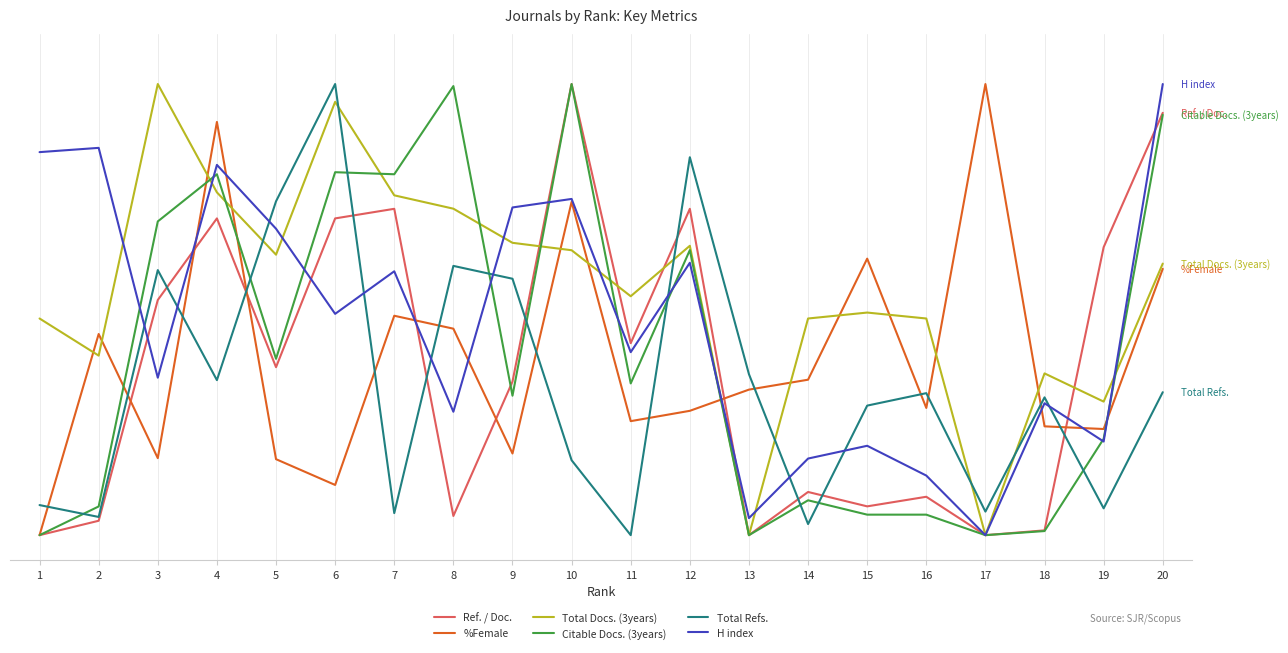

What is the spread (max minus min) of values at 14?

4.1